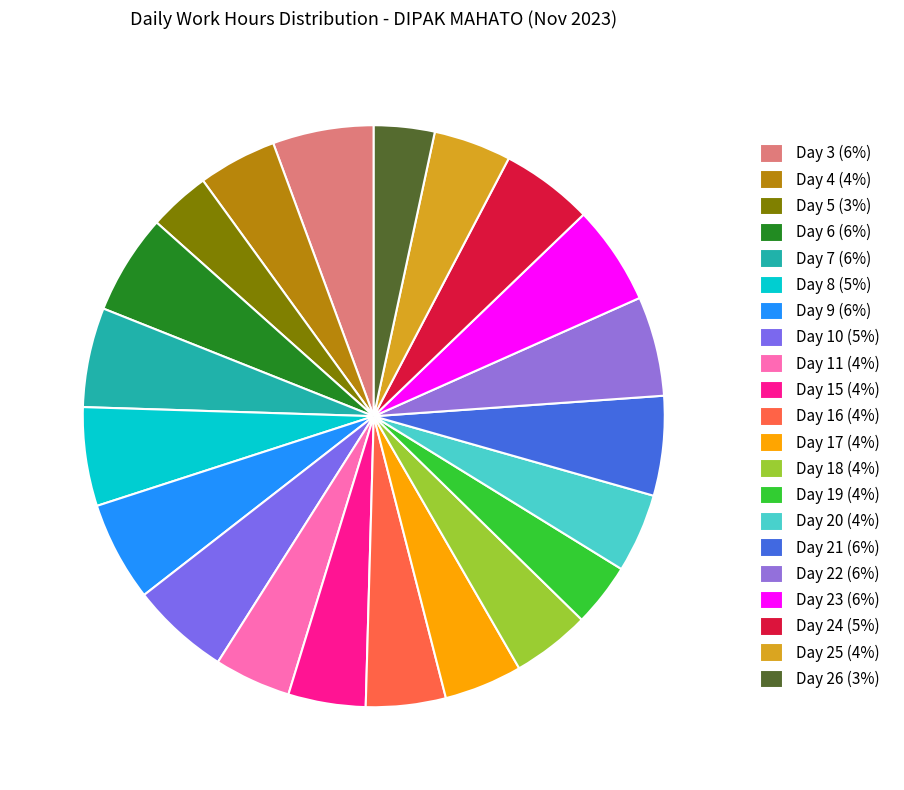

To the nearest percent, what portion does Day 24 represent?

5%